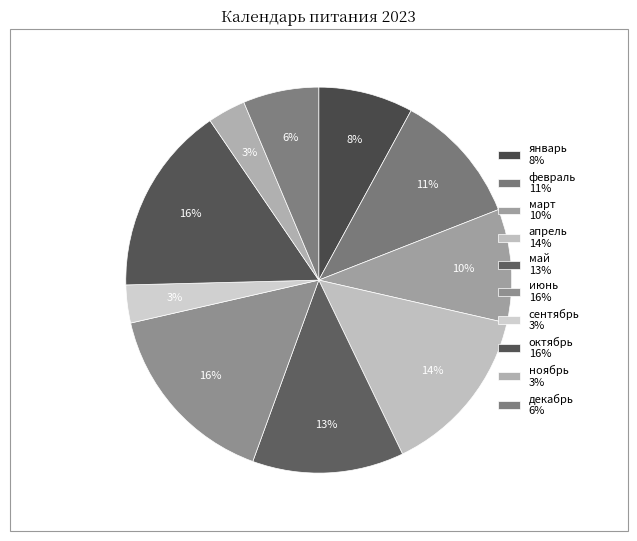

How many segments does this pie chart have?

10